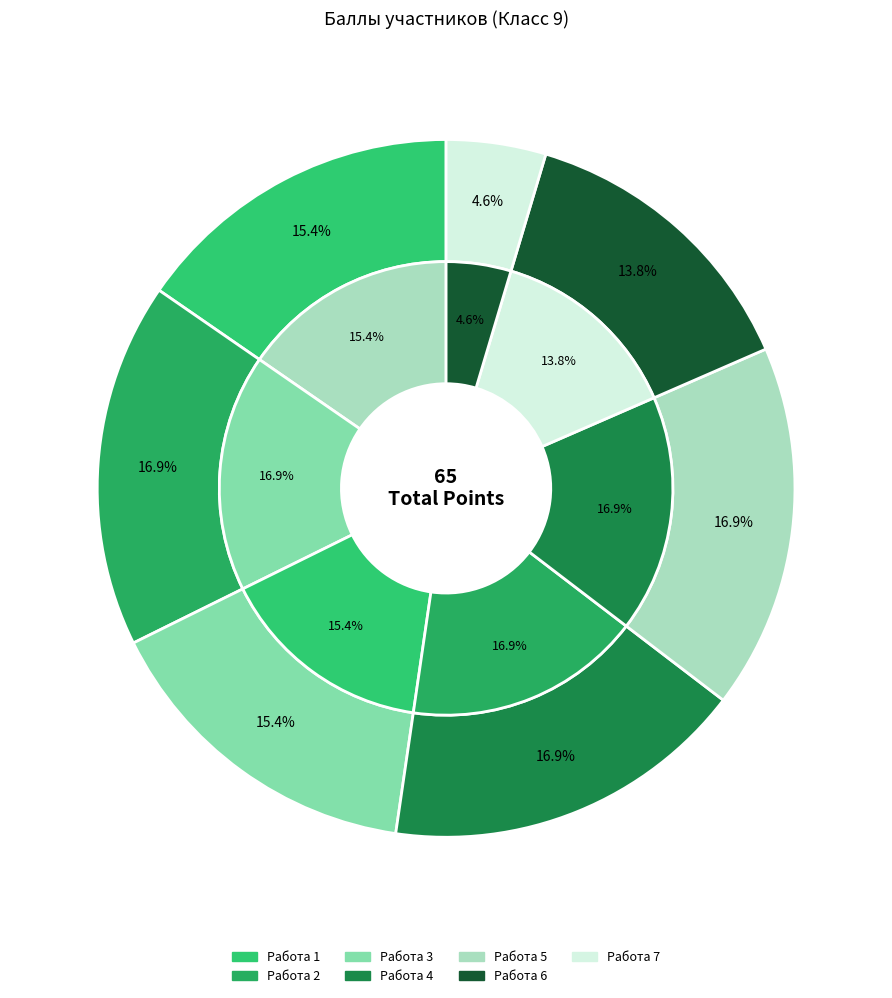

How many slices are in this pie chart?

7